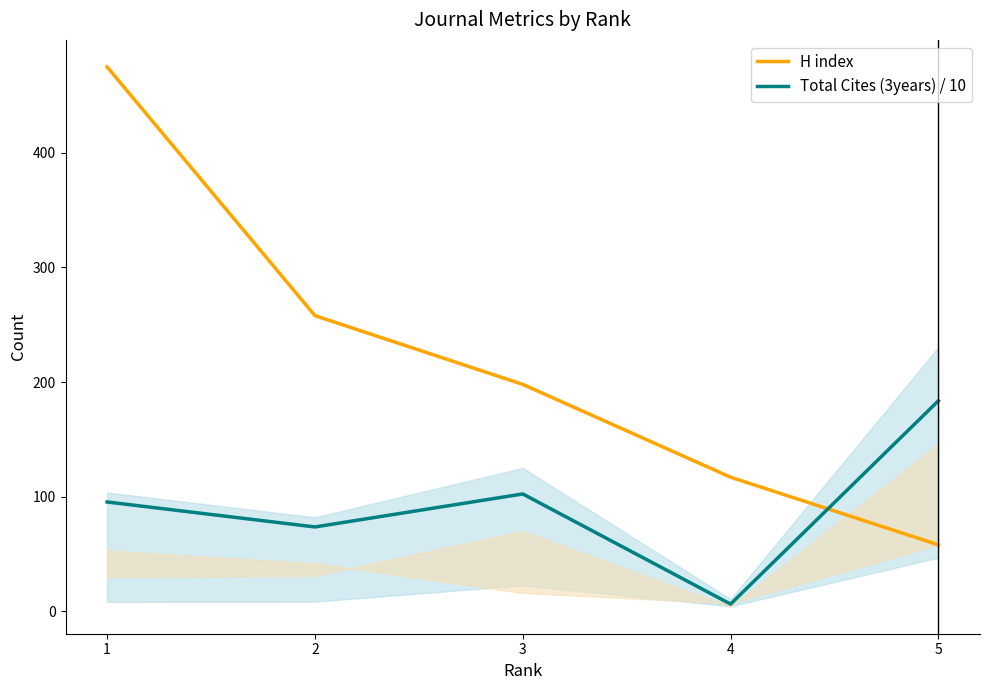

What is the greatest value displayed?

475.0